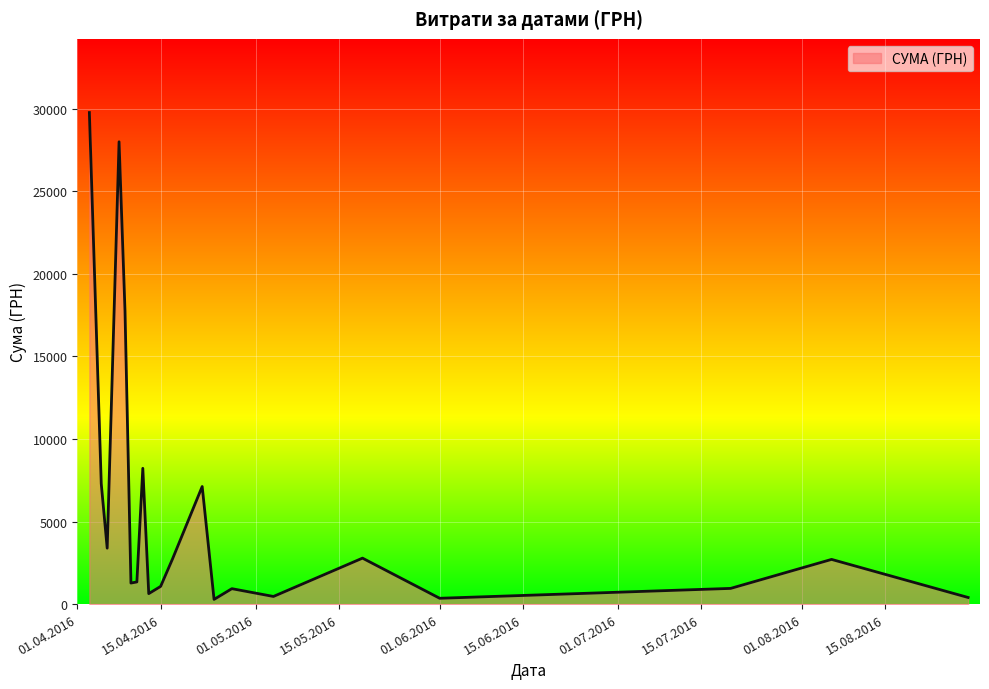

True or false: there are more than 1 points higher than both neighbors.

True